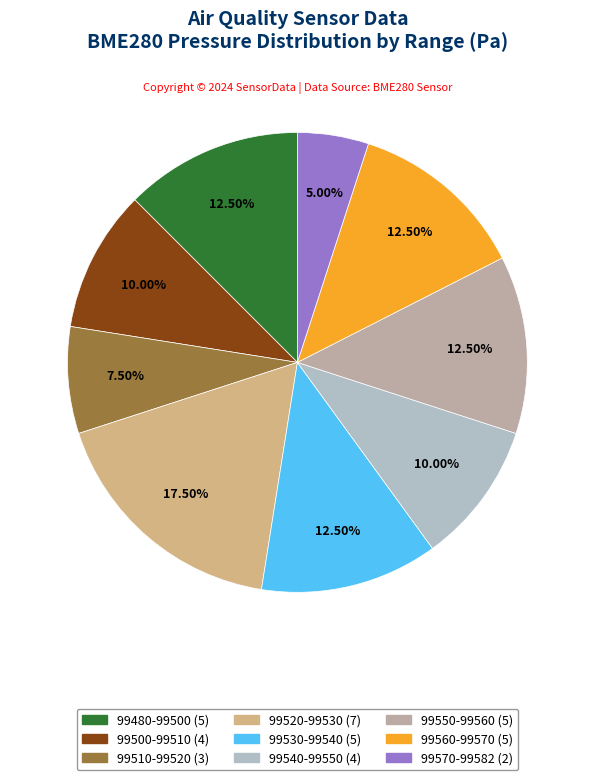

Is there any slice that represents more than half of the pie?

No